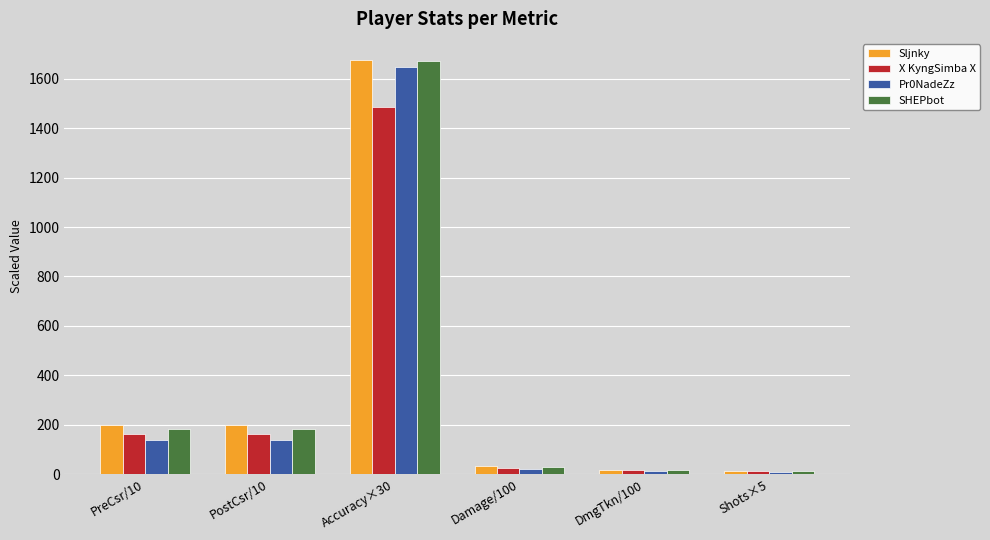

Which series has the largest range (max minus min)?

Sljnky